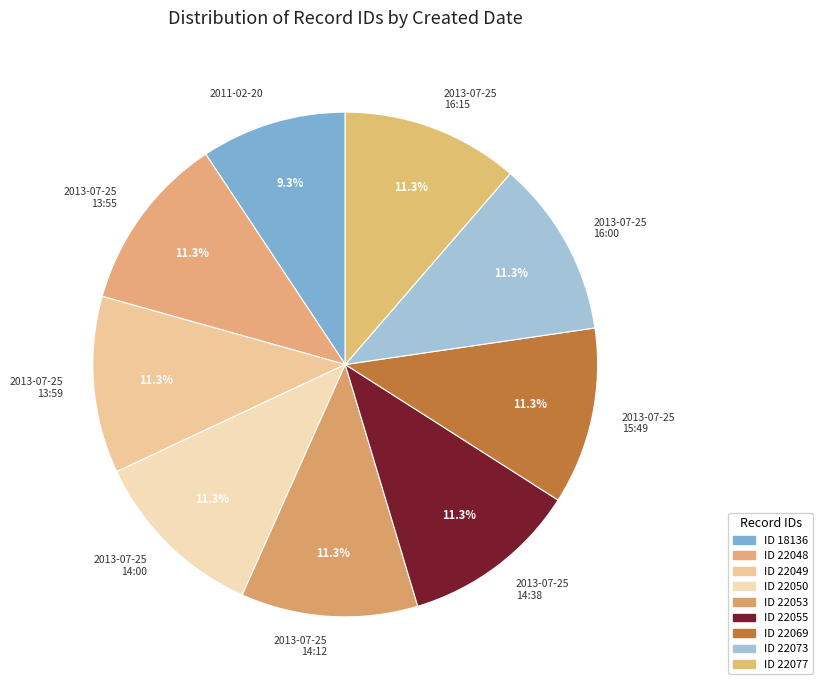

Approximately how many times larger is the value at 2013-07-25 13:59 compared to 2013-07-25 14:38?

1.0